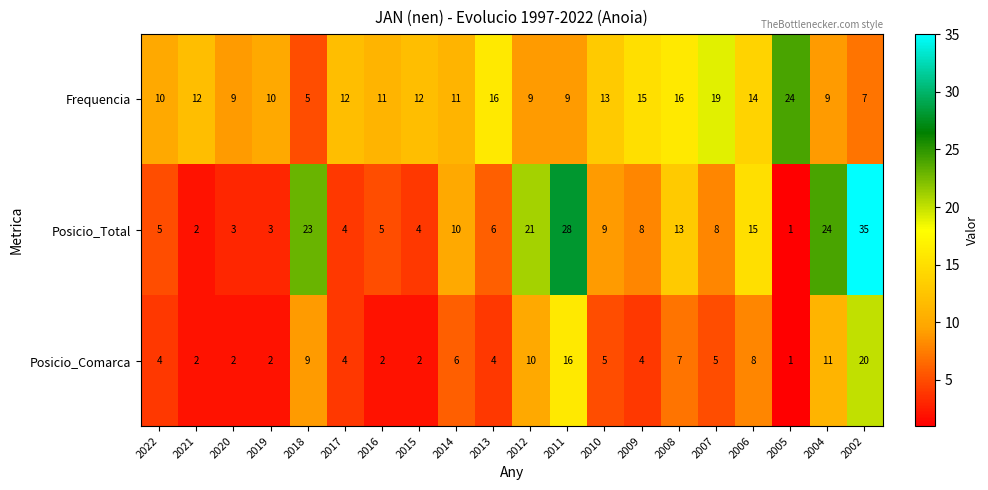

What is the sum of the Frequencia values at 2011 and 2005?

33